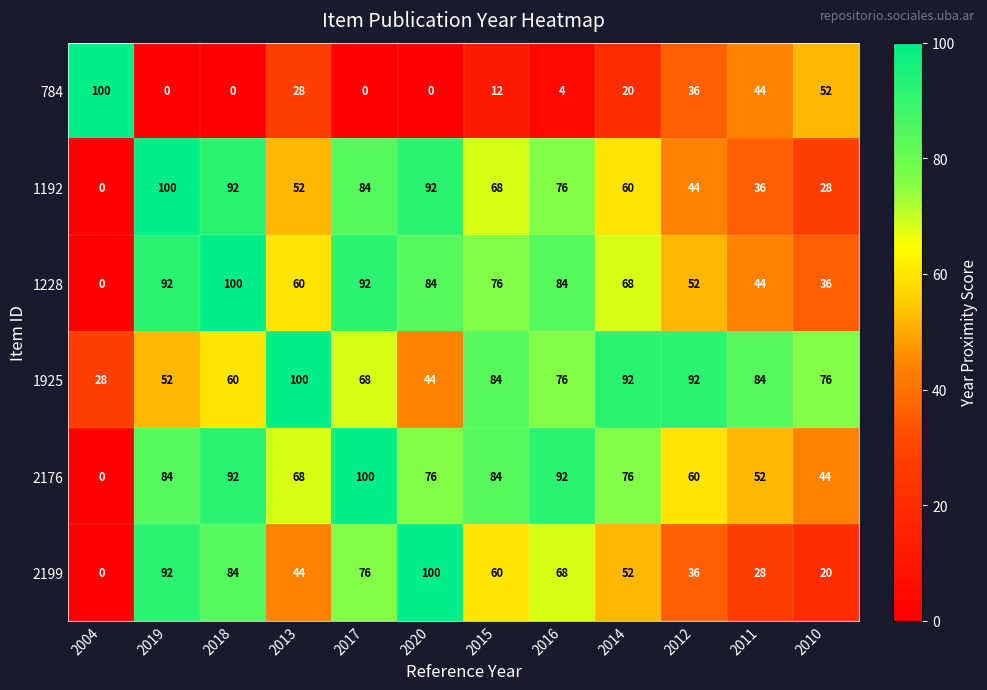

What is the total value across all series at 2018?

428